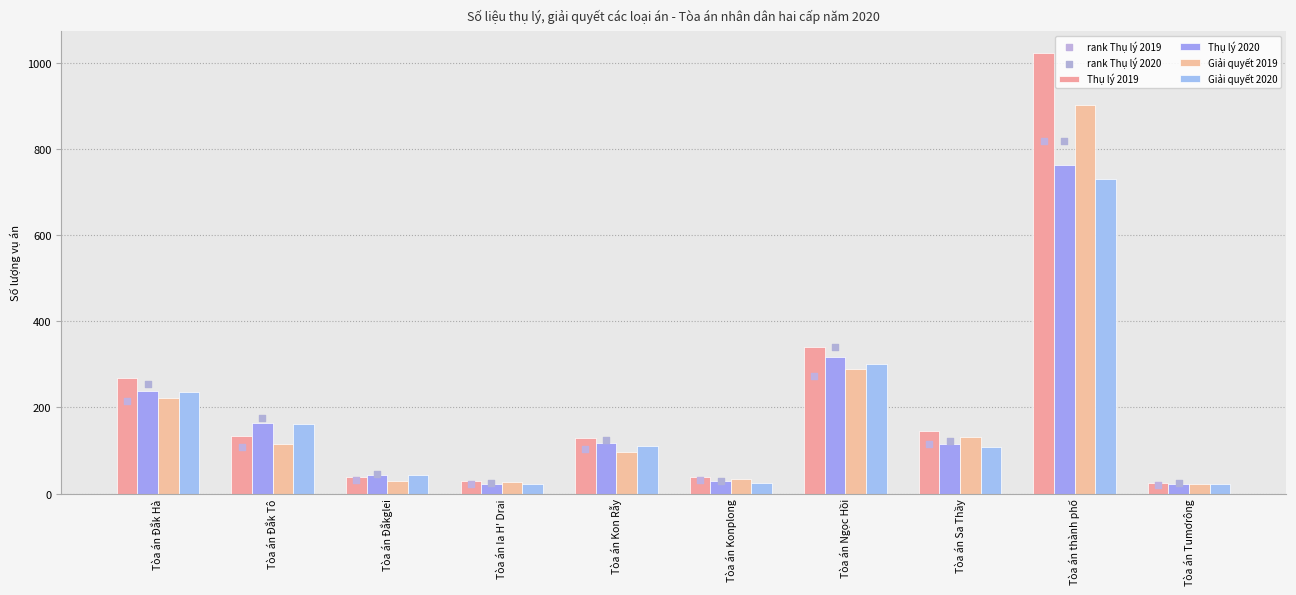

What are all the series names shown in the legend?

Thụ lý 2019, Thụ lý 2020, Giải quyết 2019, Giải quyết 2020, rank Thụ lý 2019, rank Thụ lý 2020